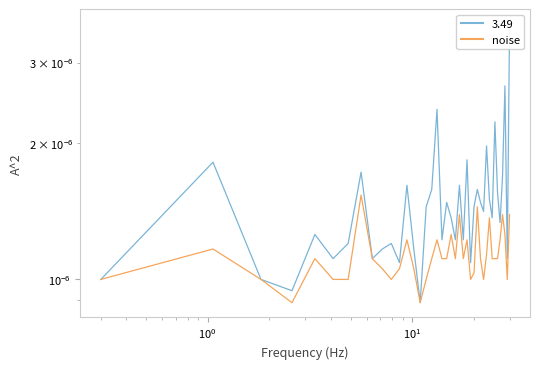

Reading left to right, extract all data points from this chart.

SDS_P1: 0.0	0.0	0.0	0.0	0.0	0.0	0.0	0.0	0.0	0.0	0.0	0.0	0.0	0.0	0.0	0.0	0.0	0.0	0.0	0.0	0.0	0.0	0.0	0.0	0.0	0.0	0.0	0.0	0.0	0.0	0.0	0.0	0.0	0.0	0.0	0.0	0.0	0.0	0.0	0.0
SDS_P2: 0.0	0.0	0.0	0.0	0.0	0.0	0.0	0.0	0.0	0.0	0.0	0.0	0.0	0.0	0.0	0.0	0.0	0.0	0.0	0.0	0.0	0.0	0.0	0.0	0.0	0.0	0.0	0.0	0.0	0.0	0.0	0.0	0.0	0.0	0.0	0.0	0.0	0.0	0.0	0.0